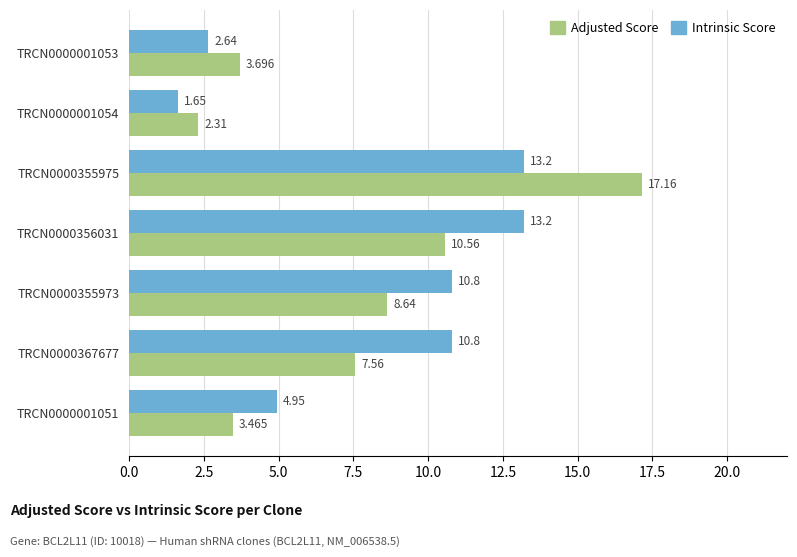

Which series has the largest total across all categories?

Intrinsic Score